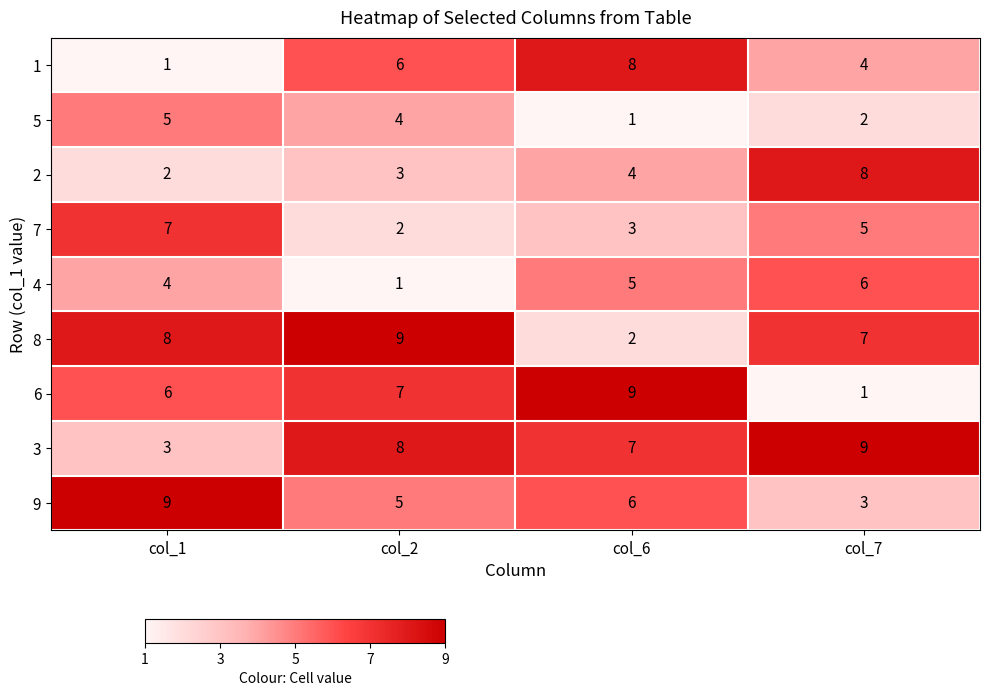

Between col_2 and col_7, which series saw the biggest shift?

6